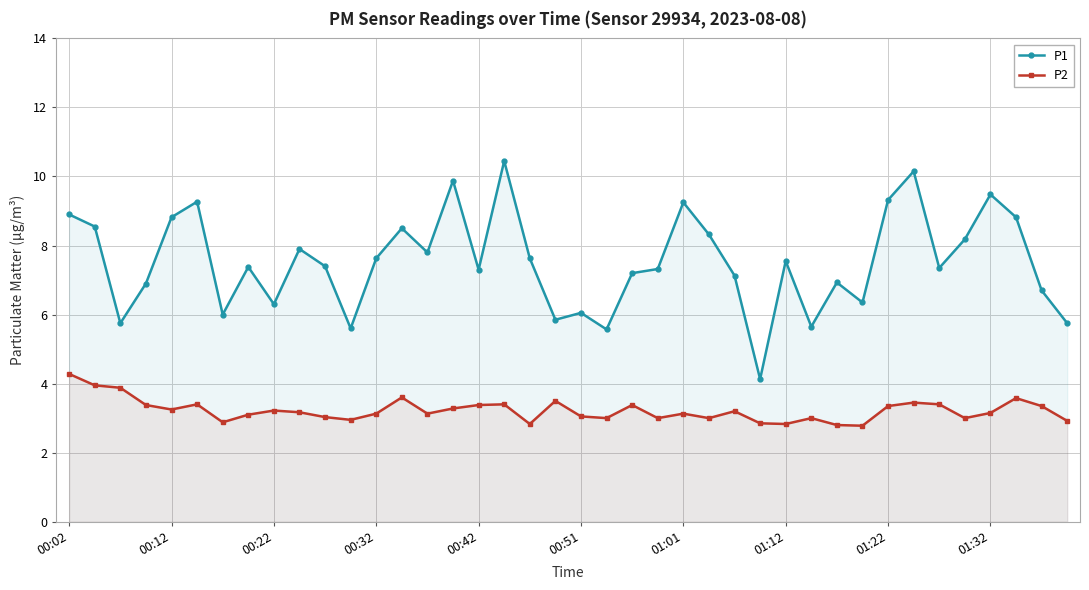

The P1 series shows 11.8 at 00:02. True or false?

False